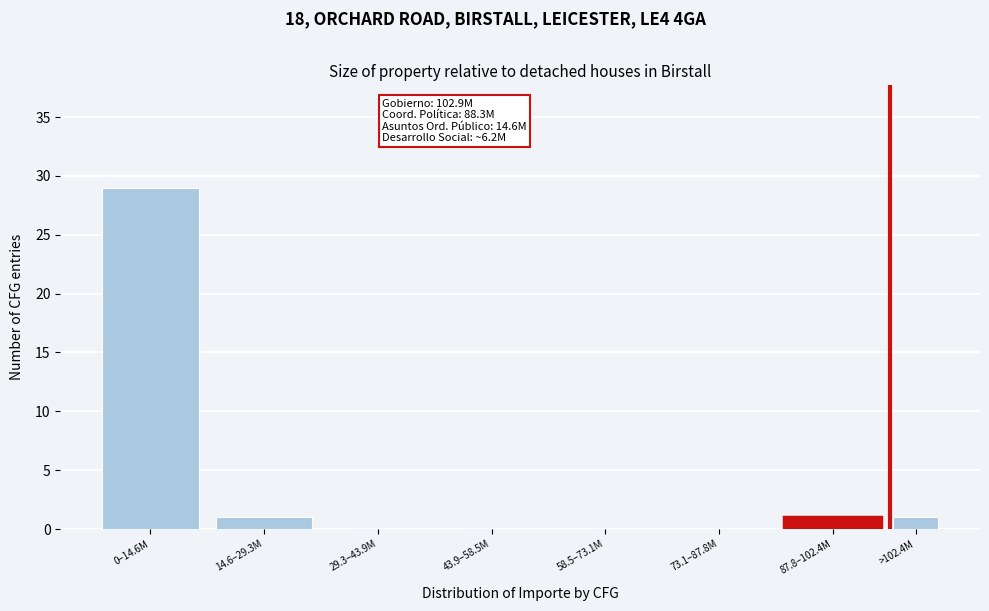

Reading left to right, list all the values displayed in this chart.

0–14.6M=29	14.6–29.3M=1	29.3–43.9M=0	43.9–58.5M=0	58.5–73.1M=0	73.1–87.8M=0	87.8–102.4M=1	>102.4M=1